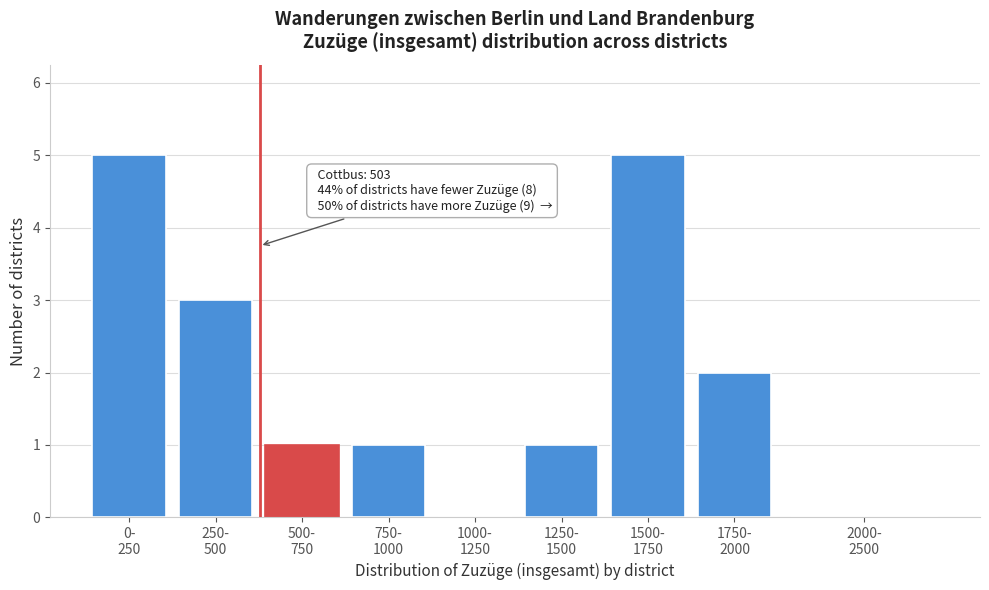

What is the greatest value displayed?

5